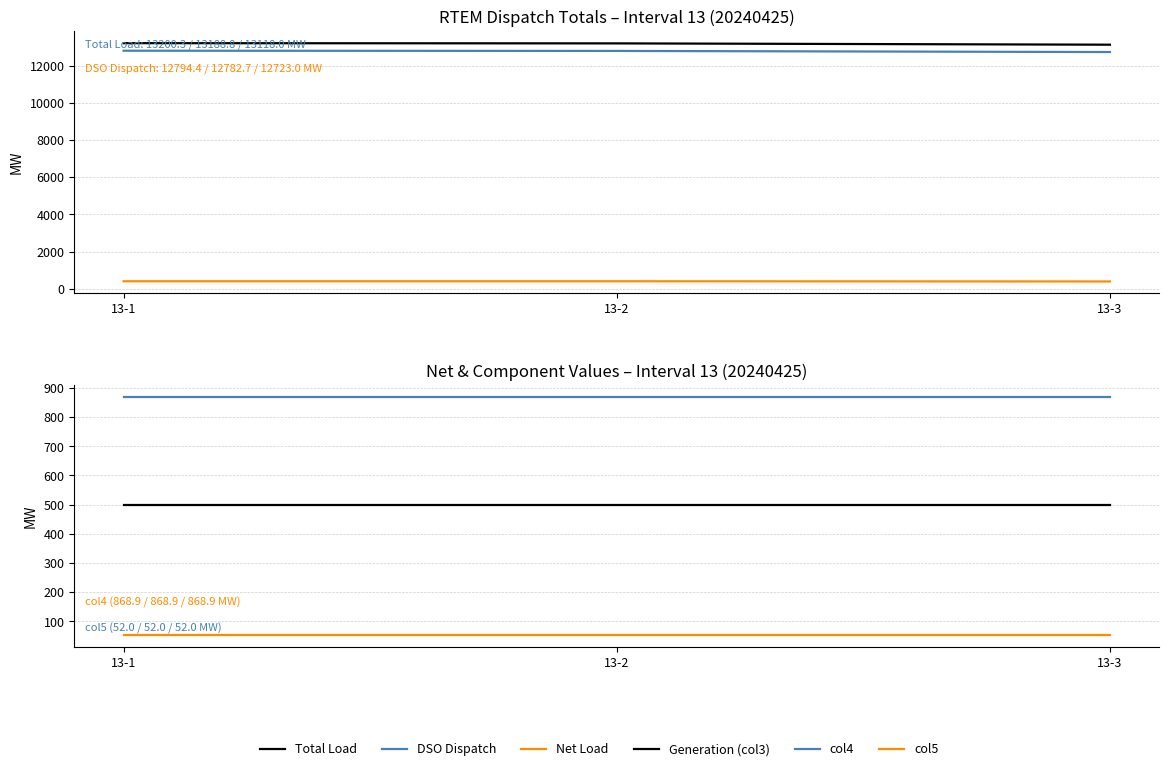

List the labels in order of col5 value, largest first.

13-1, 13-2, 13-3